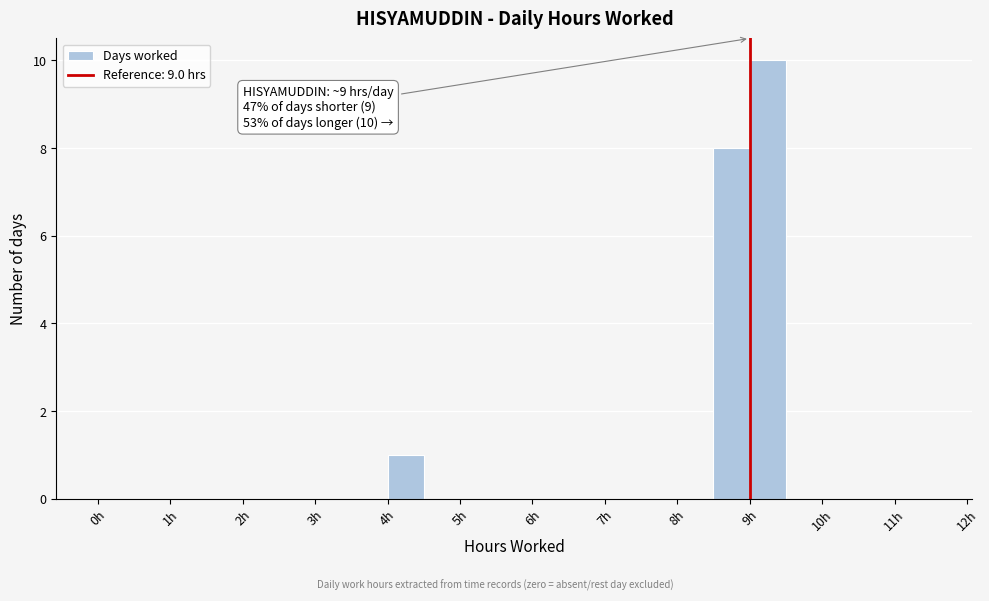

Which range on the x-axis has the tallest bar?

9.0 to 9.5